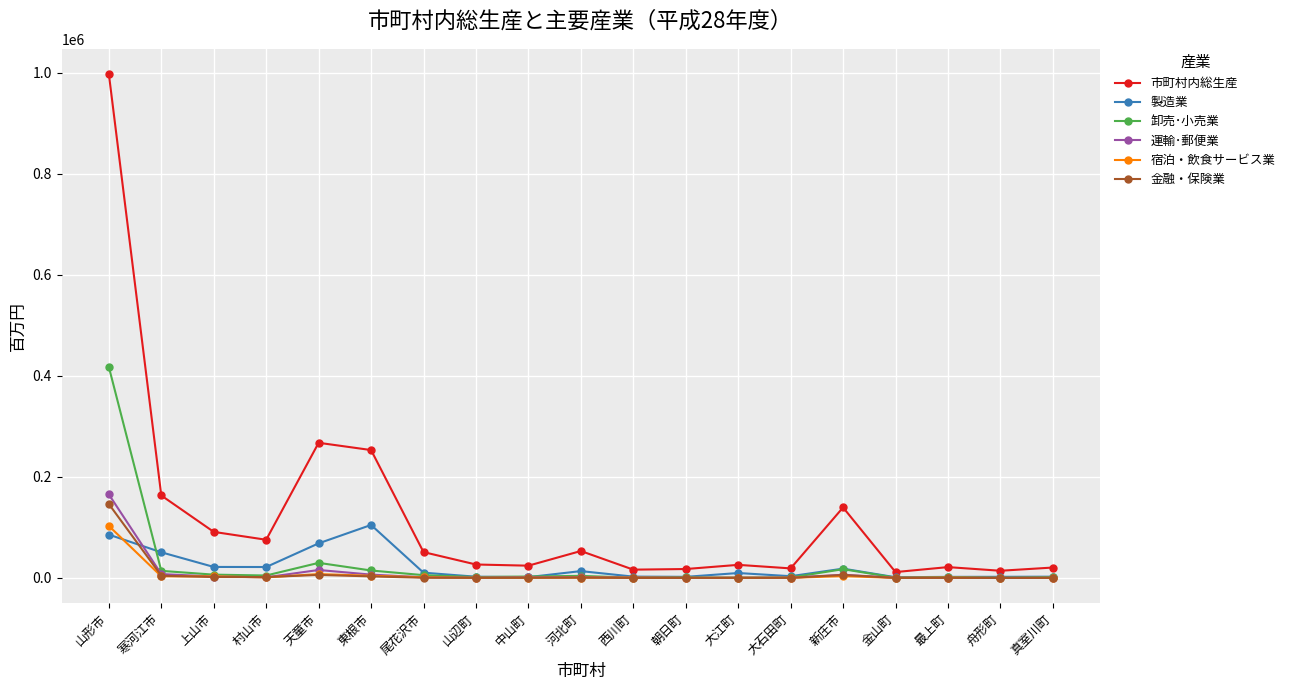

What value does the 金融・保険業 series have at 尾花沢市, to the nearest 100?

600